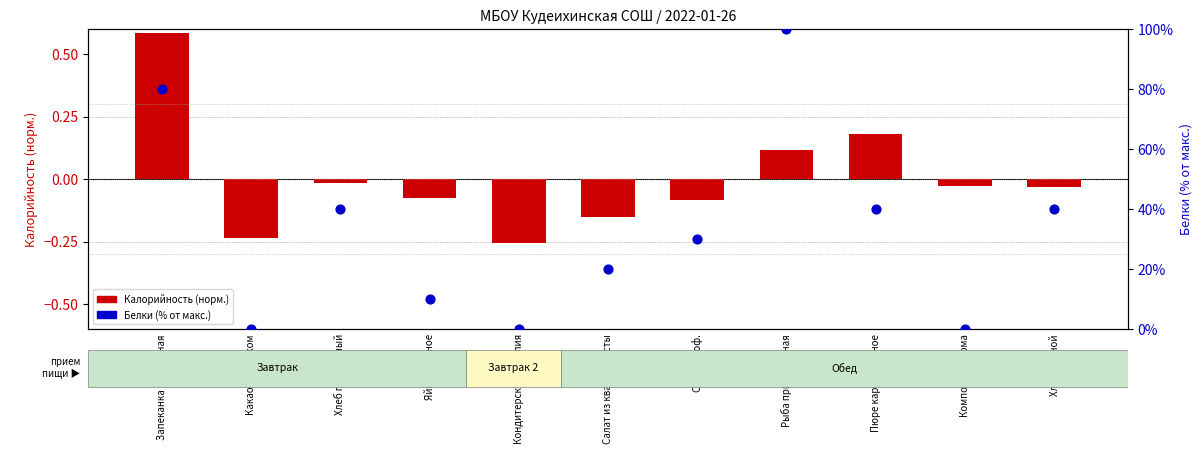

Which series reaches the minimum Y coordinate?

log Калорийность (норм.)